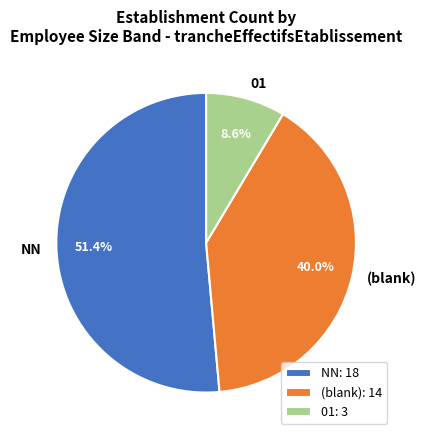

To the nearest percent, what is the average slice percentage?

33%